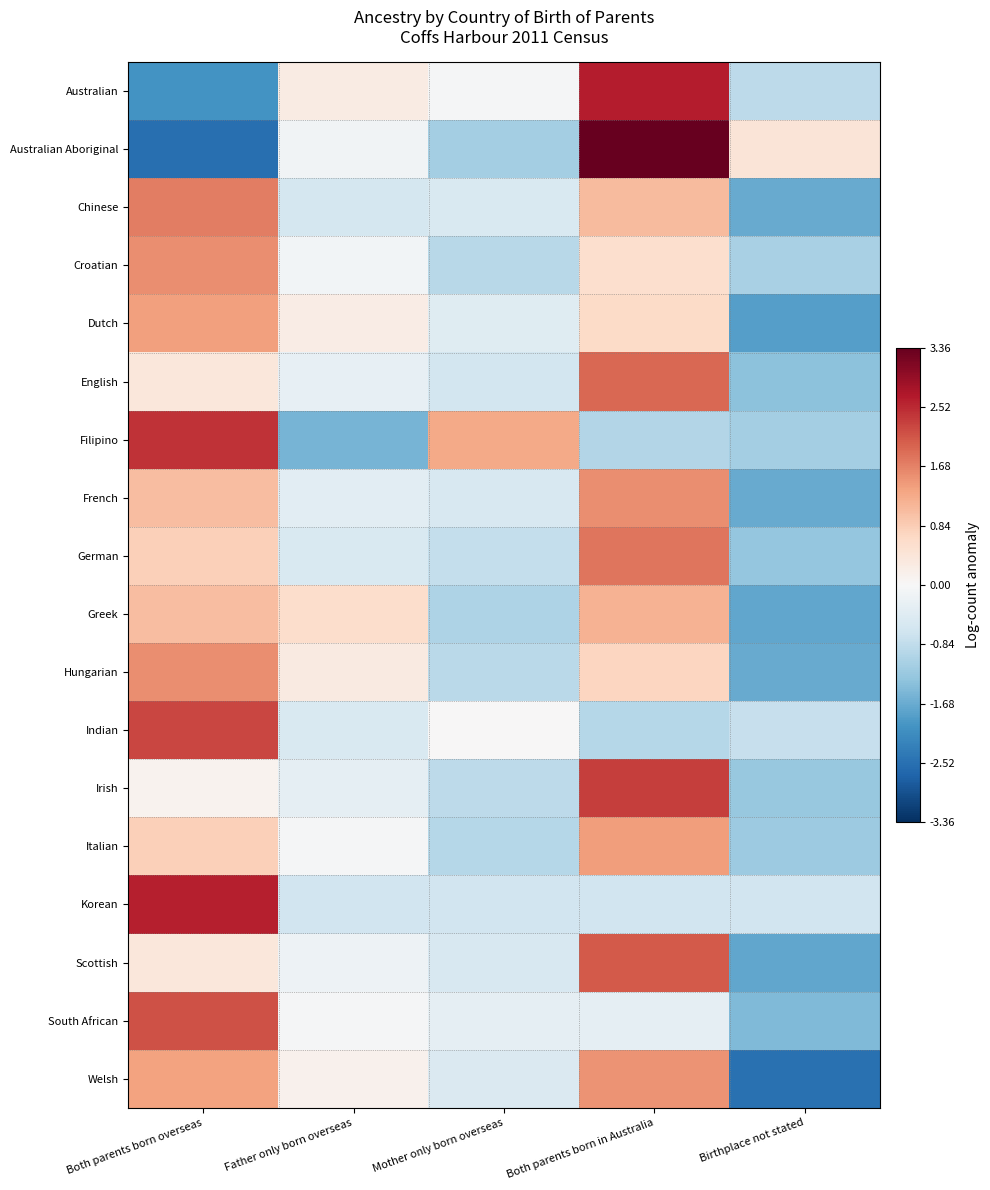

Reading left to right, what are all the values shown in this chart?

Australian: Both parents born overseas=-2.0	Father only born overseas=0.3	Mother only born overseas=-0.0	Both parents born in Australia=2.6	Birthplace not stated=-0.9
Australian Aboriginal: Both parents born overseas=-2.5	Father only born overseas=-0.1	Mother only born overseas=-1.1	Both parents born in Australia=3.4	Birthplace not stated=0.4
Chinese: Both parents born overseas=1.7	Father only born overseas=-0.6	Mother only born overseas=-0.5	Both parents born in Australia=1.1	Birthplace not stated=-1.7
Croatian: Both parents born overseas=1.6	Father only born overseas=-0.1	Mother only born overseas=-0.9	Both parents born in Australia=0.6	Birthplace not stated=-1.1
Dutch: Both parents born overseas=1.4	Father only born overseas=0.3	Mother only born overseas=-0.4	Both parents born in Australia=0.6	Birthplace not stated=-1.9
English: Both parents born overseas=0.4	Father only born overseas=-0.3	Mother only born overseas=-0.6	Both parents born in Australia=1.9	Birthplace not stated=-1.4
Filipino: Both parents born overseas=2.4	Father only born overseas=-1.6	Mother only born overseas=1.3	Both parents born in Australia=-1.0	Birthplace not stated=-1.1
French: Both parents born overseas=1.0	Father only born overseas=-0.4	Mother only born overseas=-0.5	Both parents born in Australia=1.6	Birthplace not stated=-1.7
German: Both parents born overseas=0.8	Father only born overseas=-0.5	Mother only born overseas=-0.8	Both parents born in Australia=1.8	Birthplace not stated=-1.3
Greek: Both parents born overseas=1.0	Father only born overseas=0.6	Mother only born overseas=-1.1	Both parents born in Australia=1.2	Birthplace not stated=-1.7
Hungarian: Both parents born overseas=1.6	Father only born overseas=0.3	Mother only born overseas=-0.9	Both parents born in Australia=0.7	Birthplace not stated=-1.7
Indian: Both parents born overseas=2.2	Father only born overseas=-0.5	Mother only born overseas=0.0	Both parents born in Australia=-1.0	Birthplace not stated=-0.8
Irish: Both parents born overseas=0.1	Father only born overseas=-0.3	Mother only born overseas=-0.9	Both parents born in Australia=2.3	Birthplace not stated=-1.3
Italian: Both parents born overseas=0.8	Father only born overseas=-0.0	Mother only born overseas=-0.9	Both parents born in Australia=1.4	Birthplace not stated=-1.2
Korean: Both parents born overseas=2.6	Father only born overseas=-0.7	Mother only born overseas=-0.7	Both parents born in Australia=-0.7	Birthplace not stated=-0.7
Scottish: Both parents born overseas=0.4	Father only born overseas=-0.2	Mother only born overseas=-0.5	Both parents born in Australia=2.1	Birthplace not stated=-1.7
South African: Both parents born overseas=2.1	Father only born overseas=-0.0	Mother only born overseas=-0.3	Both parents born in Australia=-0.3	Birthplace not stated=-1.5
Welsh: Both parents born overseas=1.4	Father only born overseas=0.1	Mother only born overseas=-0.5	Both parents born in Australia=1.5	Birthplace not stated=-2.5